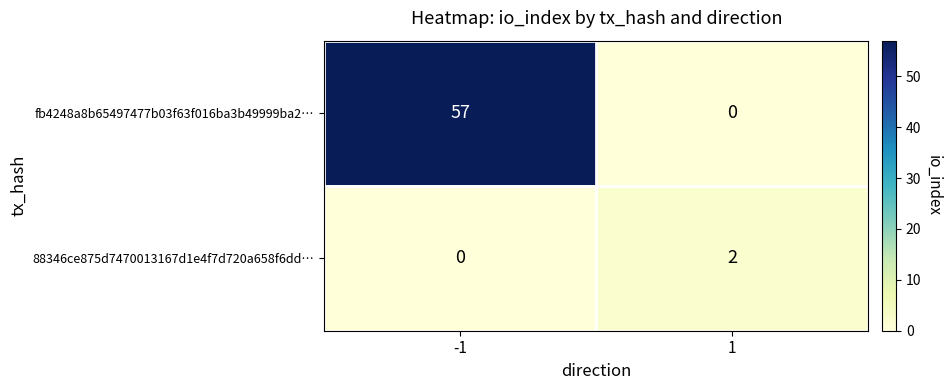

What is the maximum value shown in the chart?

57